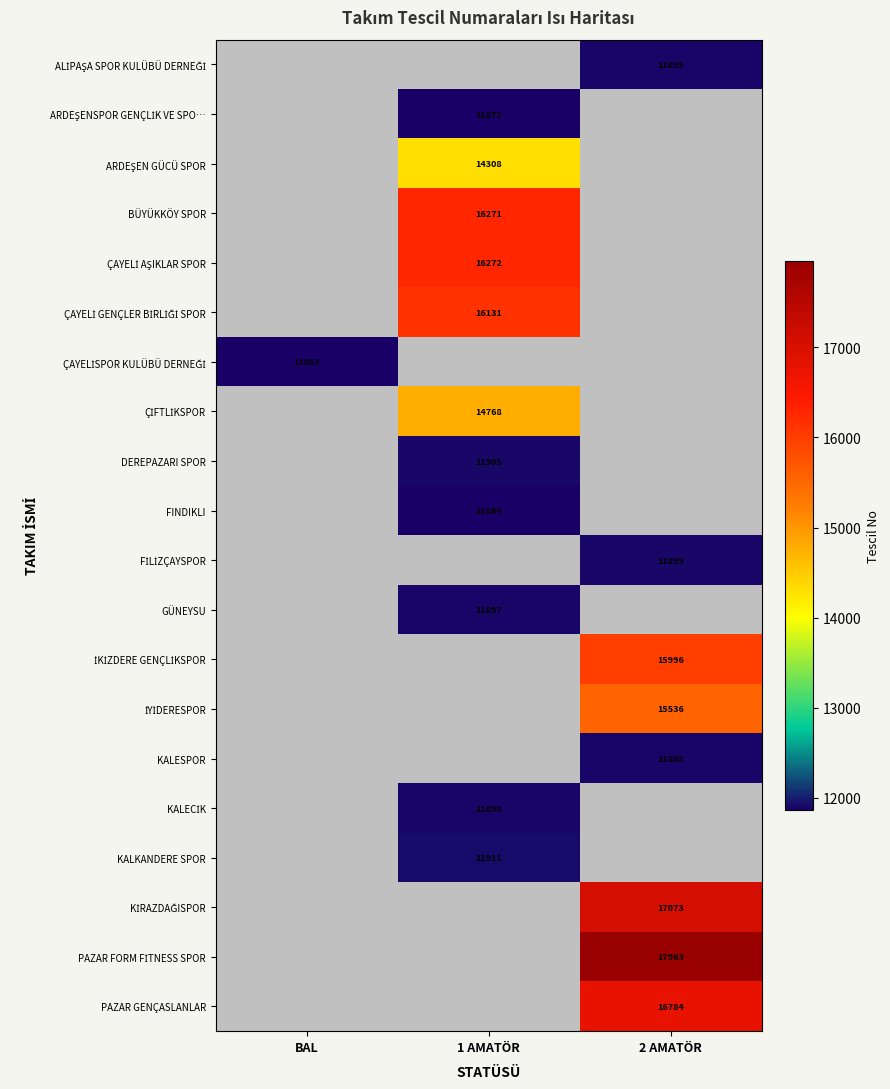

Rank the series at 2 AMATÖR from highest to lowest value.

PAZAR FORM FİTNESS SPOR, KİRAZDAĞISPOR, PAZAR GENÇASLANLAR, İKİZDERE GENÇLİKSPOR, İYİDERESPOR, FİLİZÇAYSPOR, ALİPAŞA SPOR KULÜBÜ DERNEĞİ, KALESPOR, ARDEŞENSPOR GENÇLİK VE SPO…, ARDEŞEN GÜCÜ SPOR, BÜYÜKKÖY SPOR, ÇAYELİ AŞIKLAR SPOR, ÇAYELİ GENÇLER BİRLİĞİ SPOR, ÇAYELİSPOR KULÜBÜ DERNEĞİ, ÇİFTLİKSPOR, DEREPAZARI SPOR, FINDIKLI, GÜNEYSU, KALECİK, KALKANDERE SPOR